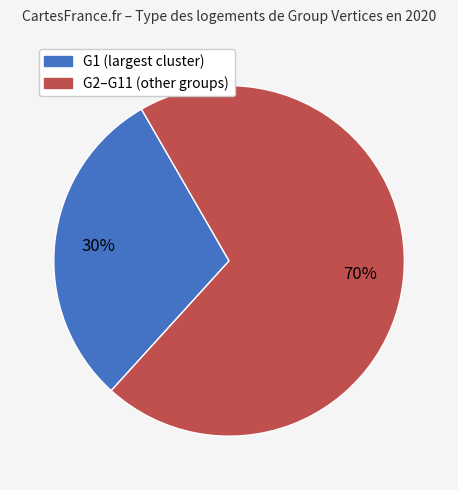

To the nearest percent, what is the average slice percentage?

50%